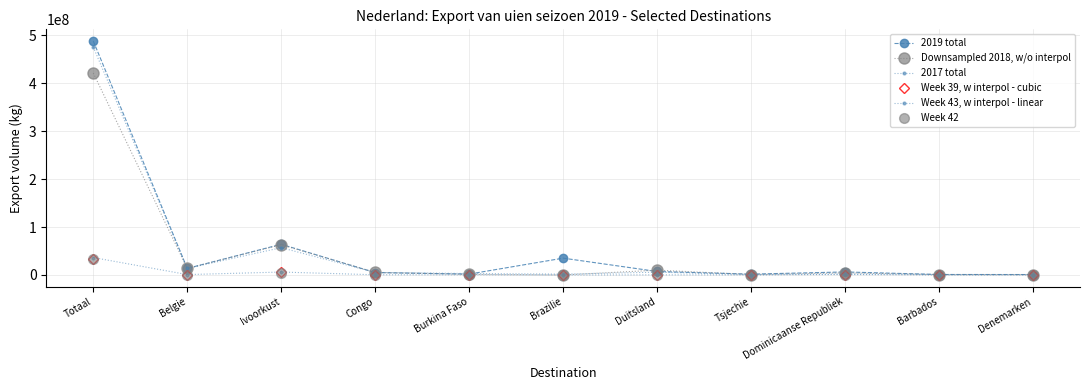

Reading right to left, extract all data points from this chart.

2019 total: Denemarken=926581	Barbados=1016944	Dominicaanse Republiek=6353168	Tsjechie=1797765	Duitsland=7279462	Brazilie=35117800	Burkina Faso=1867125	Congo=5031675	Ivoorkust=64042717	Belgie=13700290	Totaal=487828592
Downsampled 2018, w/o interpol: Denemarken=798952	Barbados=885956	Dominicaanse Republiek=4409571	Tsjechie=947717	Duitsland=10061528	Brazilie=0	Burkina Faso=1260900	Congo=5356040	Ivoorkust=63077000	Belgie=13679085	Totaal=421086506
2017 total: Denemarken=799190	Barbados=983551	Dominicaanse Republiek=2244527	Tsjechie=669694	Duitsland=5870286	Brazilie=1851800	Burkina Faso=3026425	Congo=5311358	Ivoorkust=56970150	Belgie=13736839	Totaal=475305636
Week 39, w interpol - cubic: Denemarken=16754	Barbados=116611	Dominicaanse Republiek=28602	Tsjechie=103468	Duitsland=343395	Brazilie=261000	Burkina Faso=87000	Congo=256700	Ivoorkust=5287250	Belgie=761306	Totaal=33122240
Week 43, w interpol - linear: Denemarken=8288	Barbados=1480	Dominicaanse Republiek=1061304	Tsjechie=128693	Duitsland=306841	Brazilie=0	Burkina Faso=435250	Congo=445000	Ivoorkust=6140000	Belgie=847373	Totaal=36392138
Week 42: Denemarken=13438	Barbados=87685	Dominicaanse Republiek=773164	Tsjechie=113504	Duitsland=233732	Brazilie=173000	Burkina Faso=289250	Congo=339000	Ivoorkust=4036500	Belgie=930484	Totaal=34005459